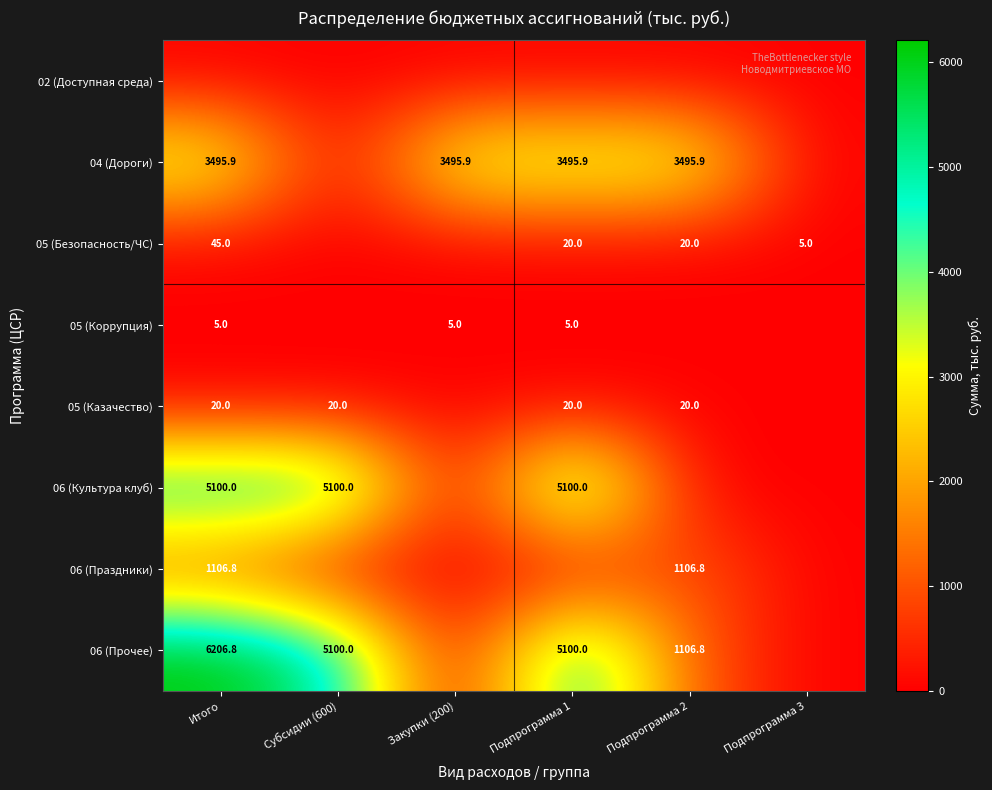

Is the value of 05 (Безопасность/ЧС) at Итого greater than the value of 06 (Прочее) at Субсидии (600)?

No